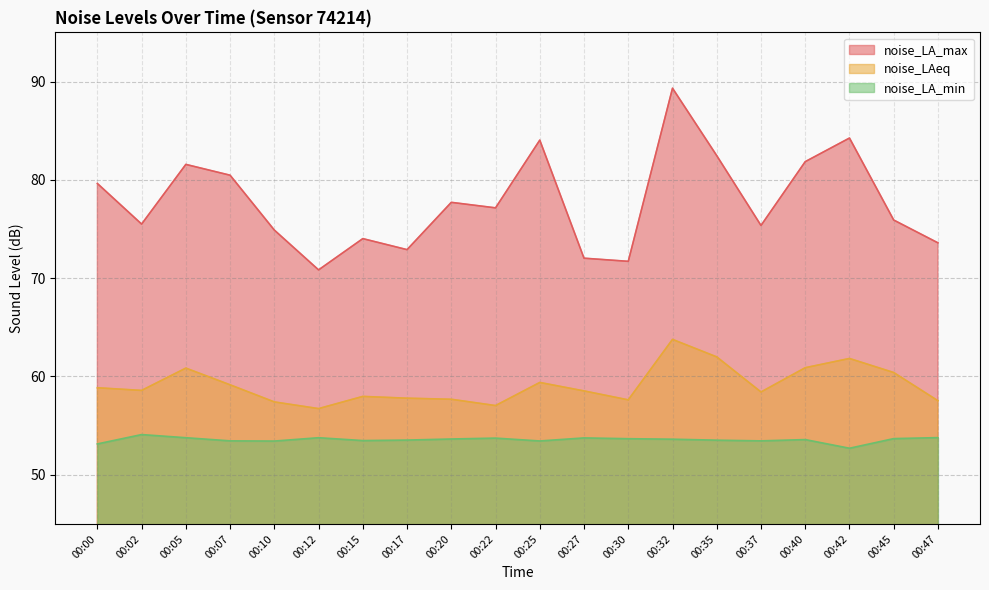

Where is the first local minimum for noise_LA_max?

00:02